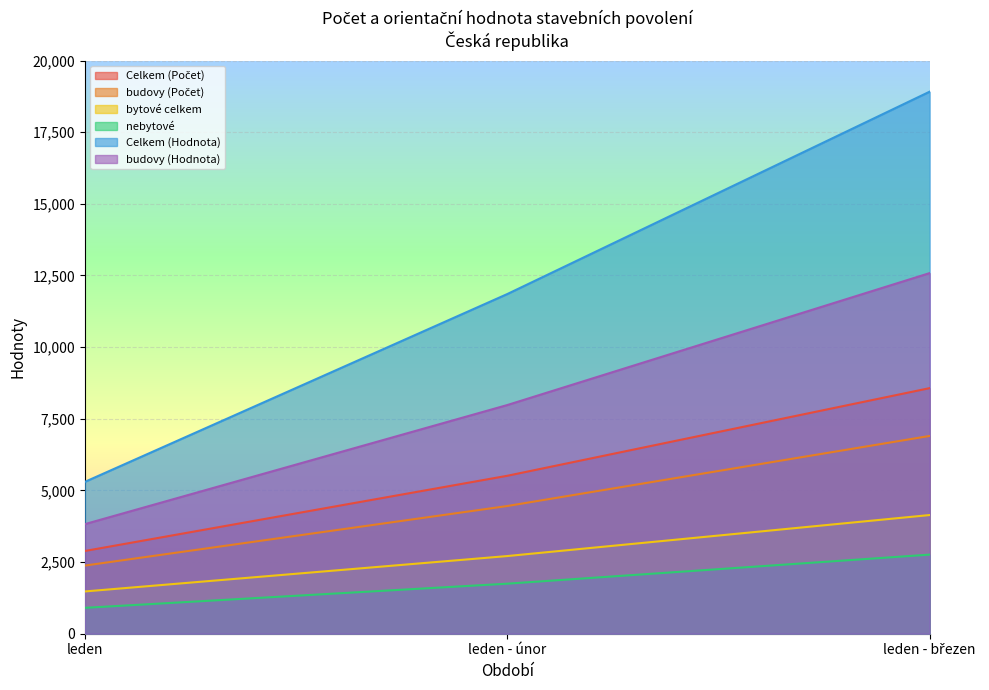

True or false: budovy (Hodnota) has a value of 3824 at leden.

True